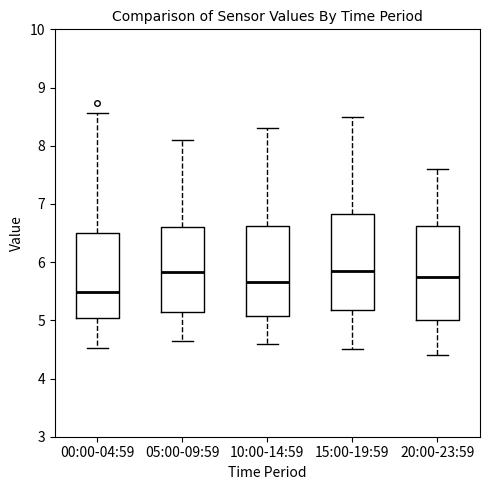

Reading left to right, transcribe this box plot: for each box, give where its median line is, the range the box spans, and where its two whiskers end, as read against the y-axis. The values are not printed on the chart, so give them approximately, as read against the axis.

00:00-04:59: median 5.5, box 5.0 to 6.5, whiskers 4.5 to 8.6
05:00-09:59: median 5.8, box 5.1 to 6.6, whiskers 4.7 to 8.1
10:00-14:59: median 5.7, box 5.1 to 6.6, whiskers 4.6 to 8.3
15:00-19:59: median 5.9, box 5.2 to 6.8, whiskers 4.5 to 8.5
20:00-23:59: median 5.8, box 5.0 to 6.6, whiskers 4.4 to 7.6